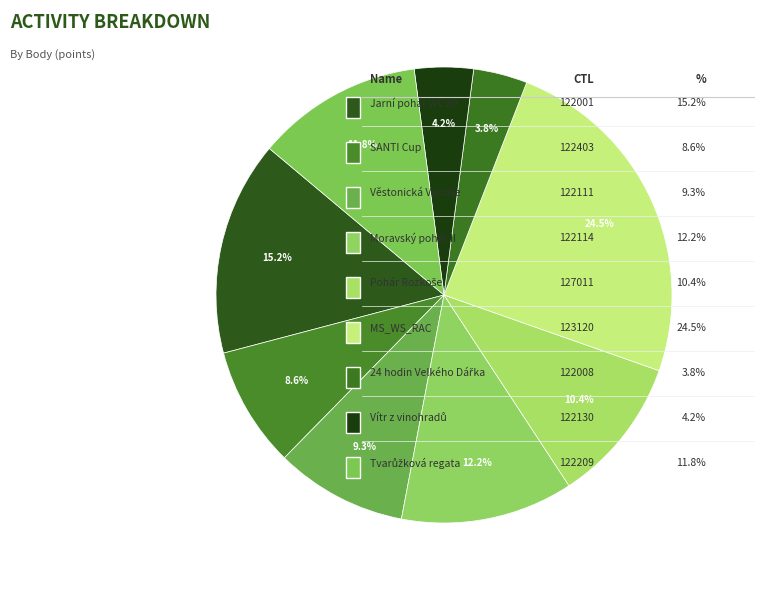

Is there any slice that represents more than half of the pie?

No